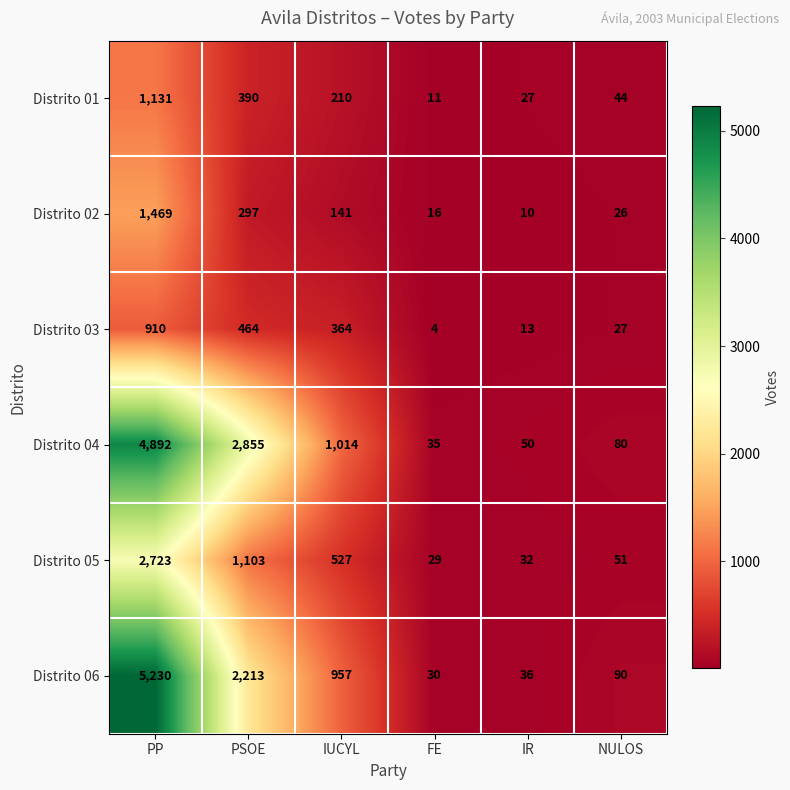

What value does the Distrito 03 series have at NULOS?

27